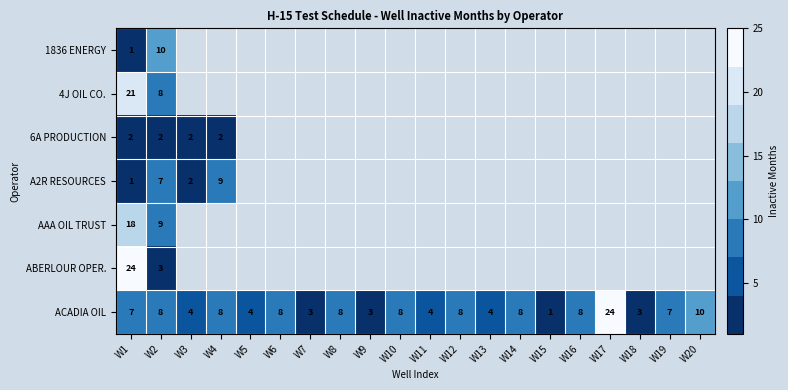

Is the value of AAA OIL TRUST at W1 greater than the value of ABERLOUR OPER. at W1?

No